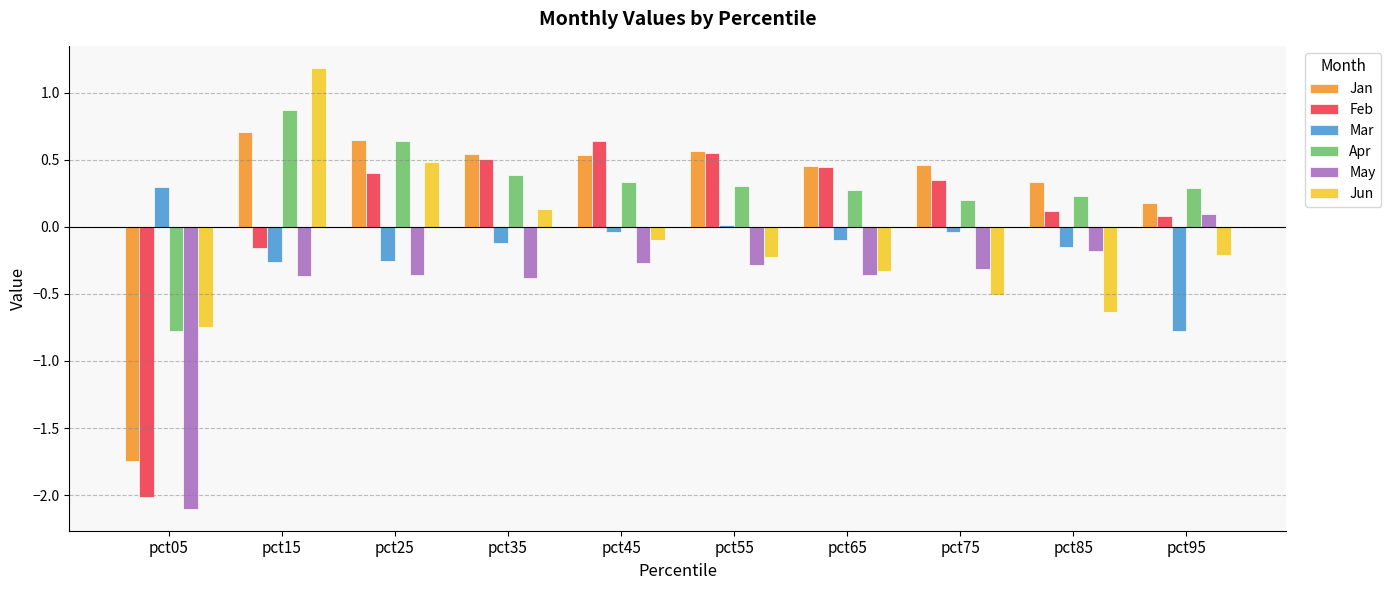

Which series changed the most between pct05 and pct55?

Feb